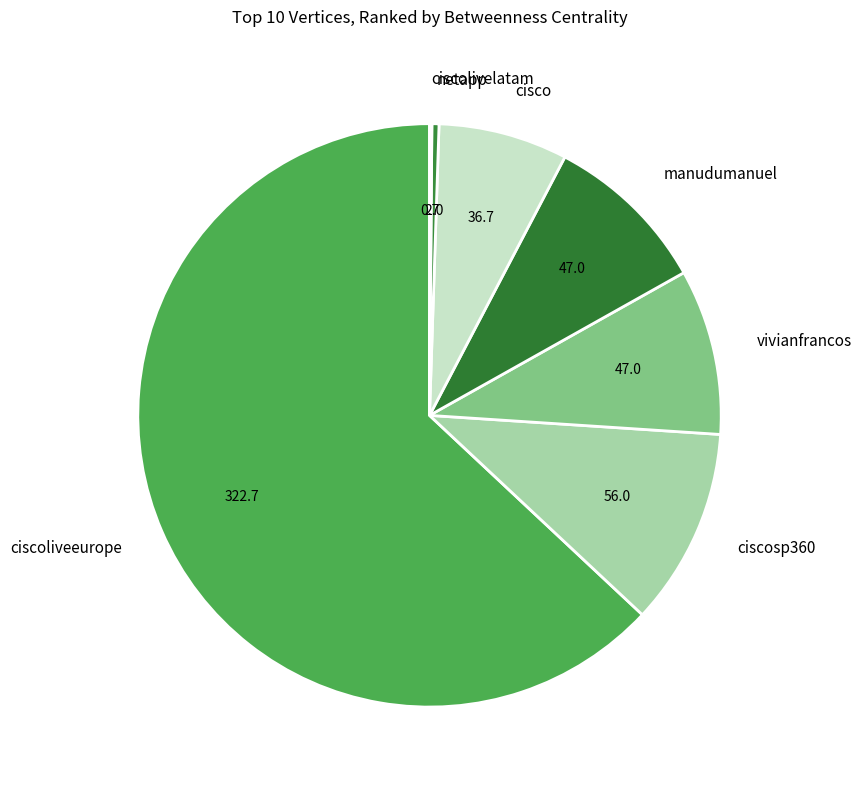

Combined, do cisco and ciscosp360 account for over 50%?

No